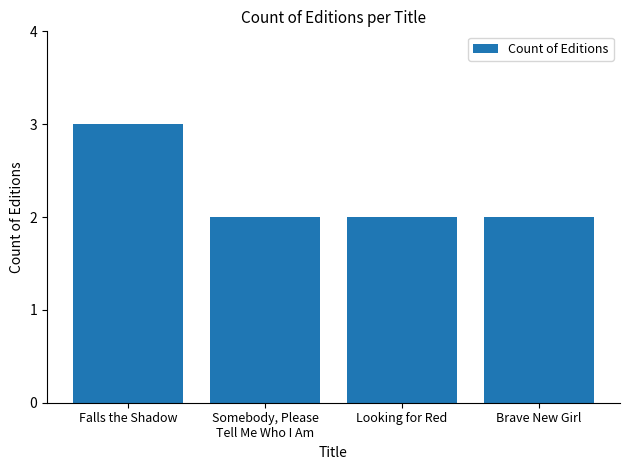

How many distinct data groups are displayed?

1